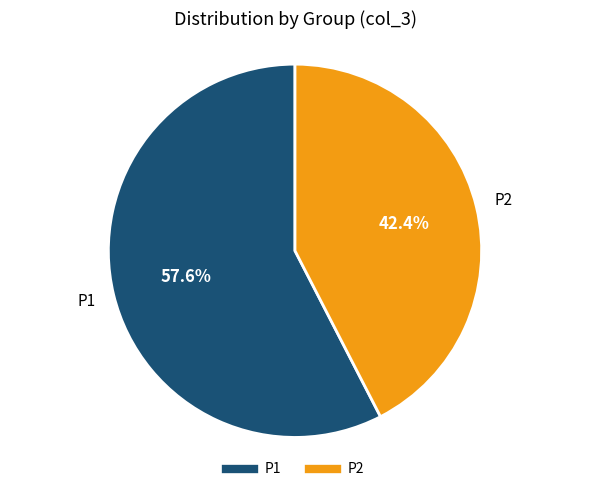

How many segments does this pie chart have?

2